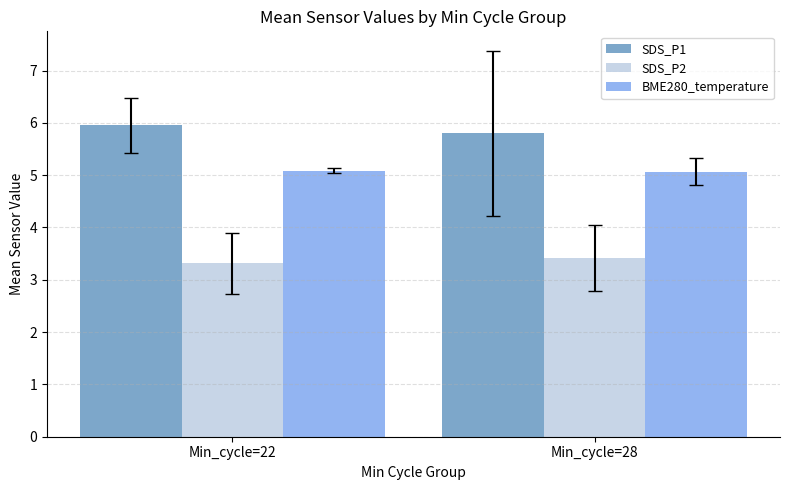

List the series in order of their peak value, lowest first.

SDS_P2, BME280_temperature, SDS_P1